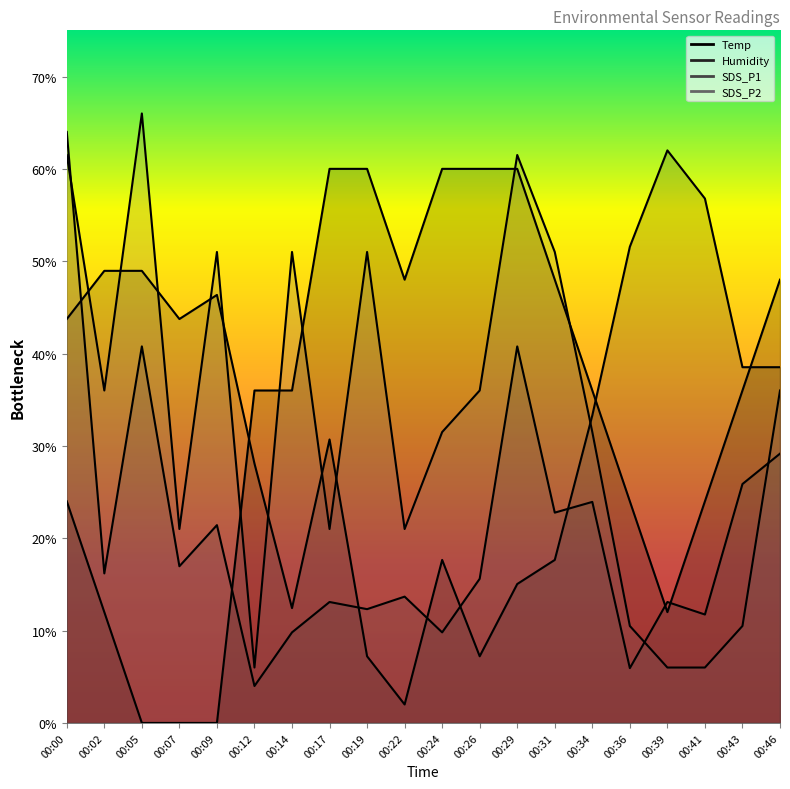

Does the chart have visible grid lines?

No